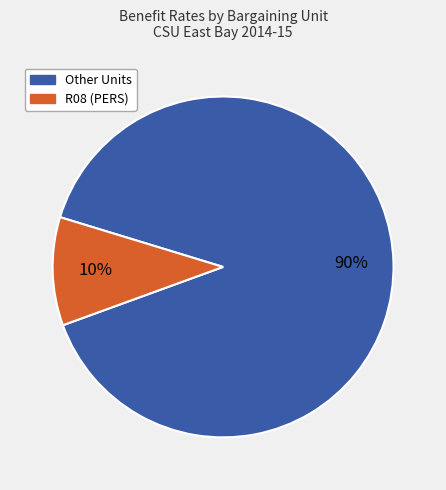

Does any single category account for the majority?

Yes